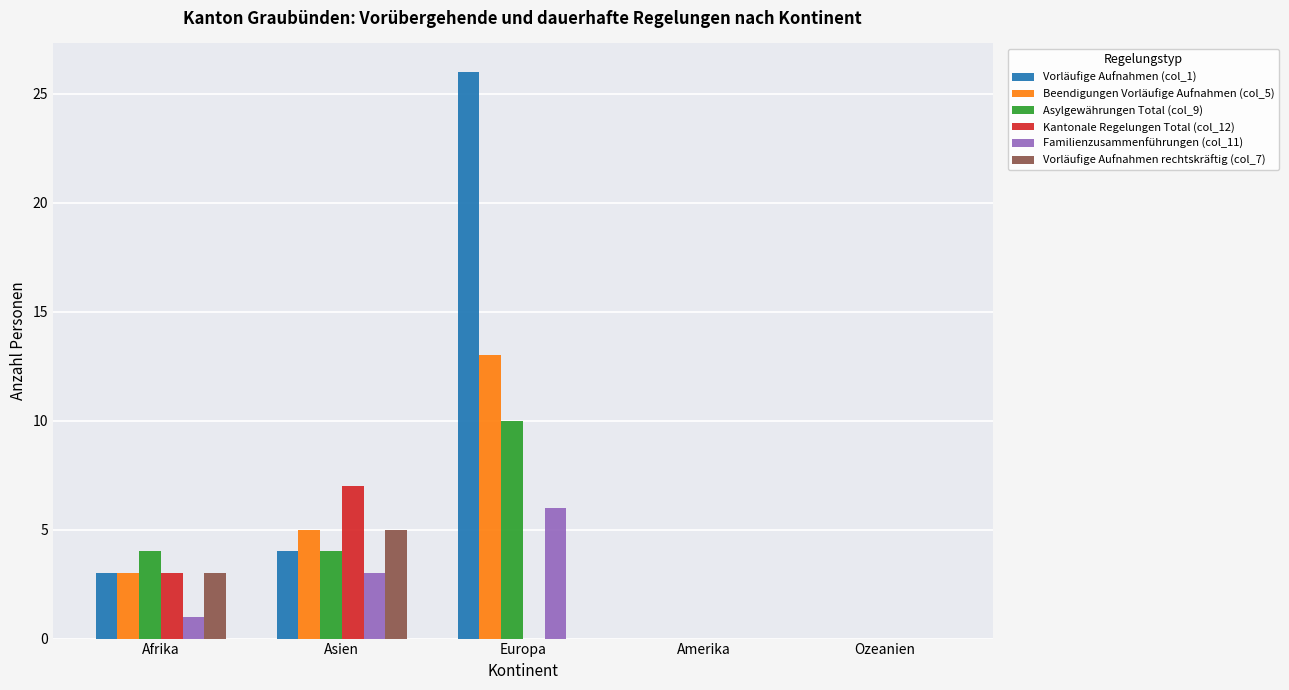

True or false: Vorläufige Aufnahmen rechtskräftig (col_7) has a value of -3 at Amerika.

False